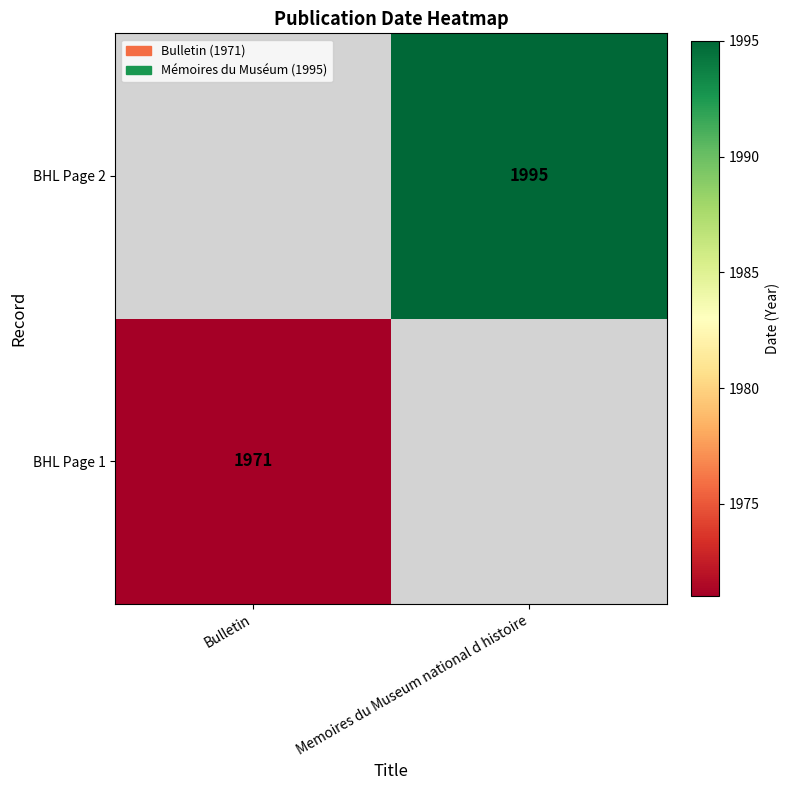

True or false: BHL Page 2 has a value of 3091 at Memoires du Museum national d histoire.

False